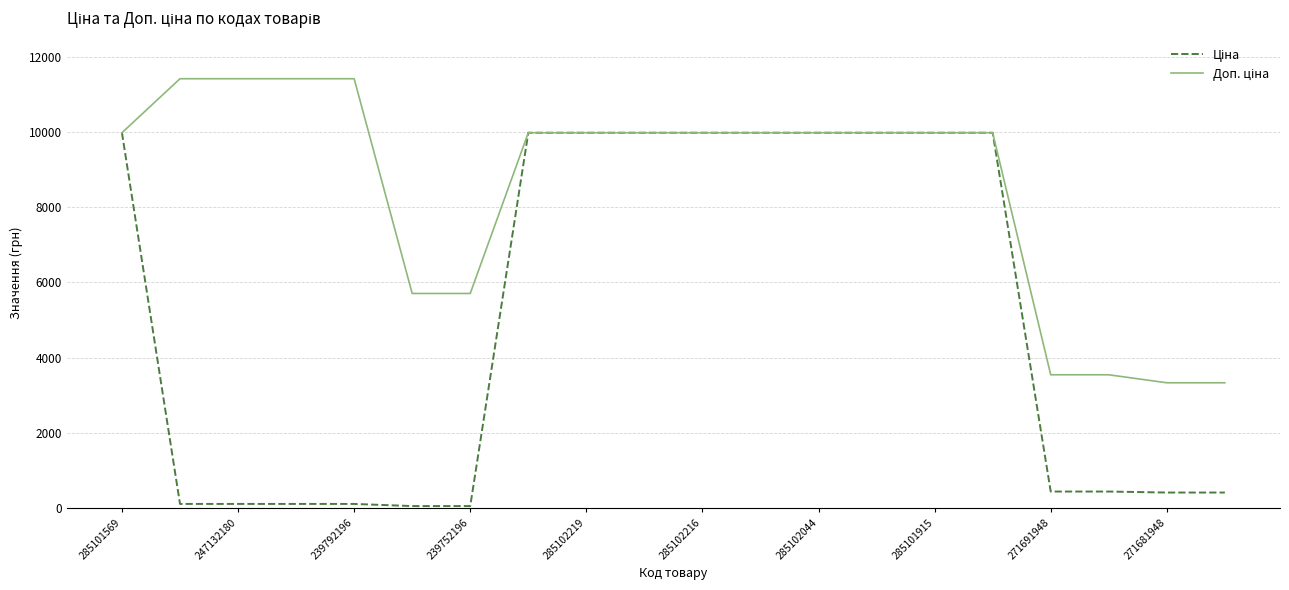

What is the maximum value shown in the chart?

11410.0